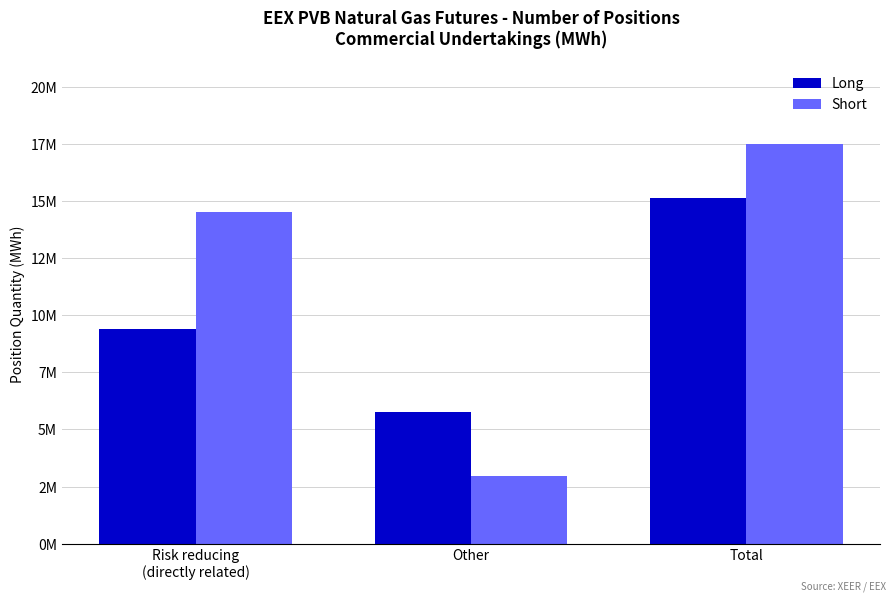

Does the chart contain any negative values?

No